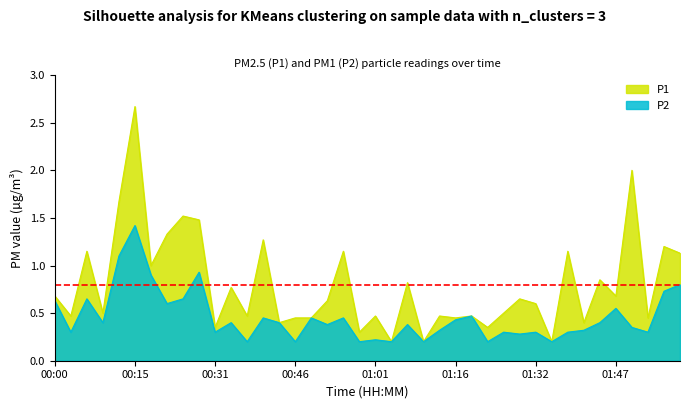

Which has a higher value, 00:40 or 01:50?

01:50